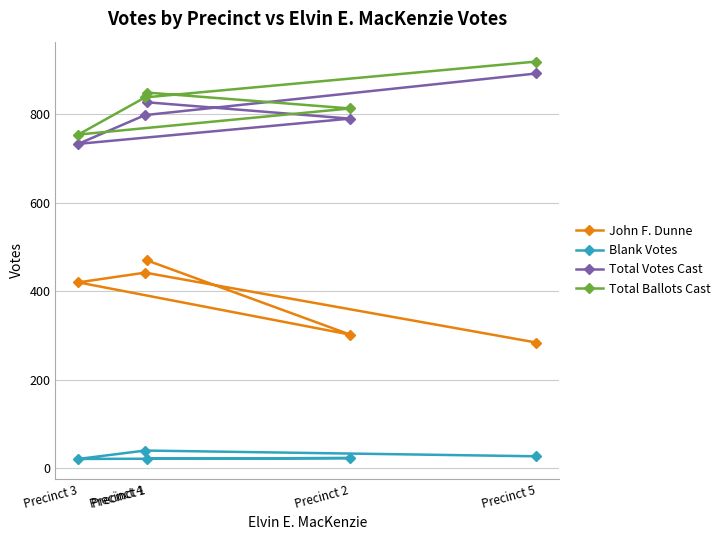

What is the value of the Total Ballots Cast point at the 3rd from the left?

849